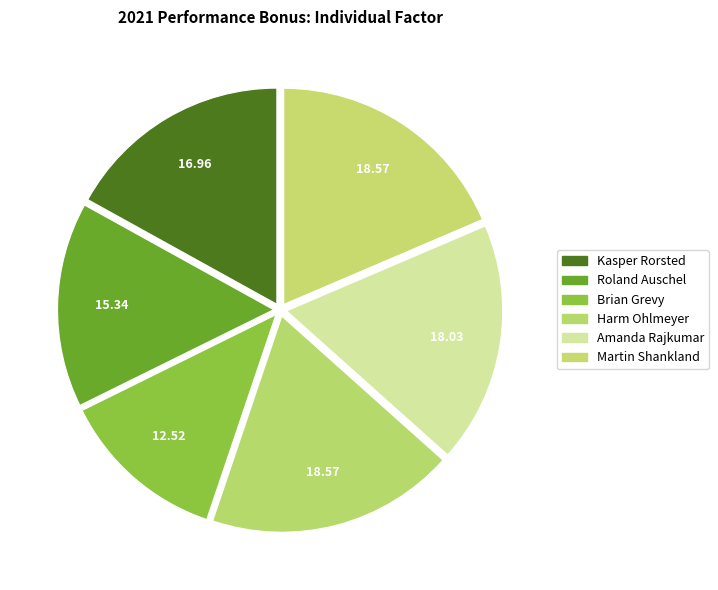

What portion of the pie excludes Martin Shankland?

81.4%